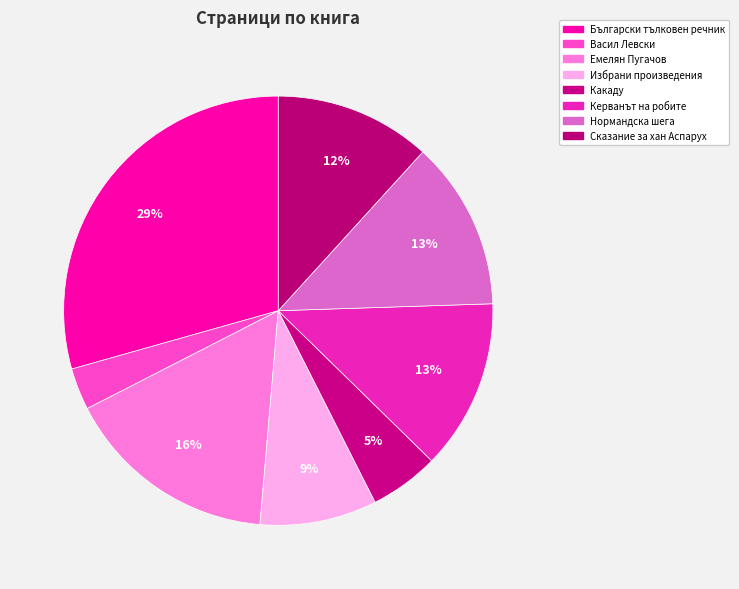

How many slices are in this pie chart?

8